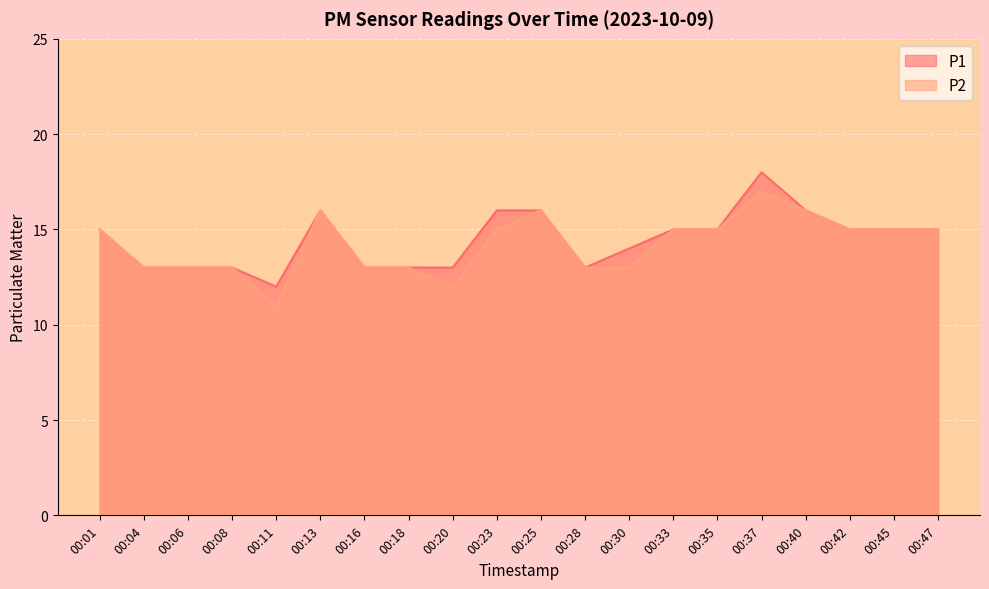

True or false: P1 and P2 intersect in this chart.

False